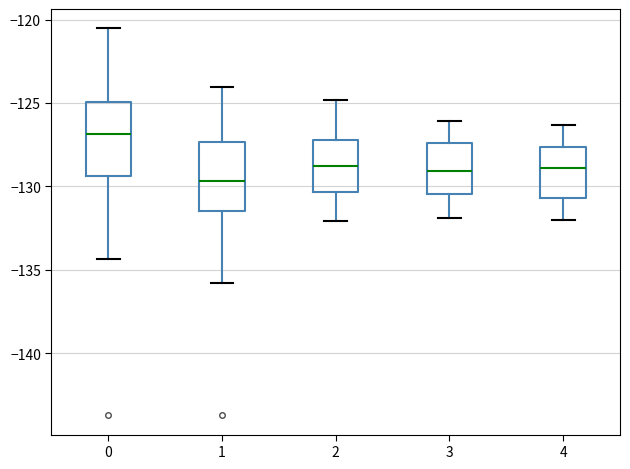

Where does the lower whisker of the box at x = 1 end on the y-axis? The values are not printed on the chart, so give them approximately, as read against the axis.

-136.0